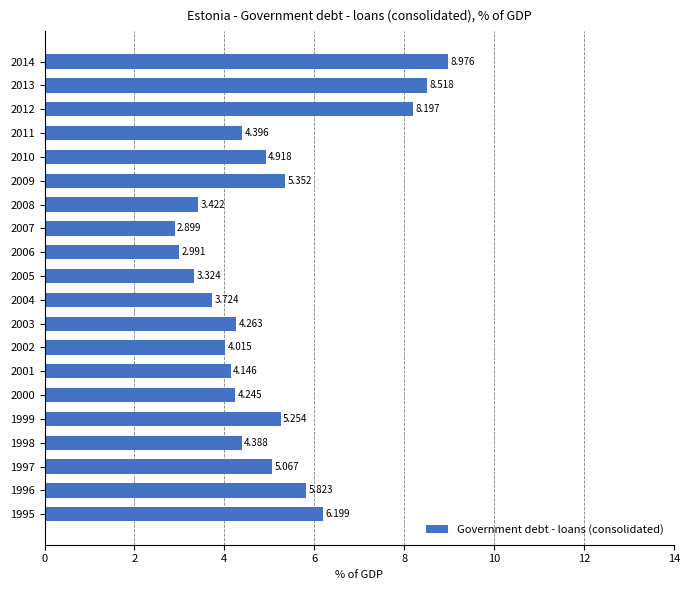

Does the chart contain any negative values?

No